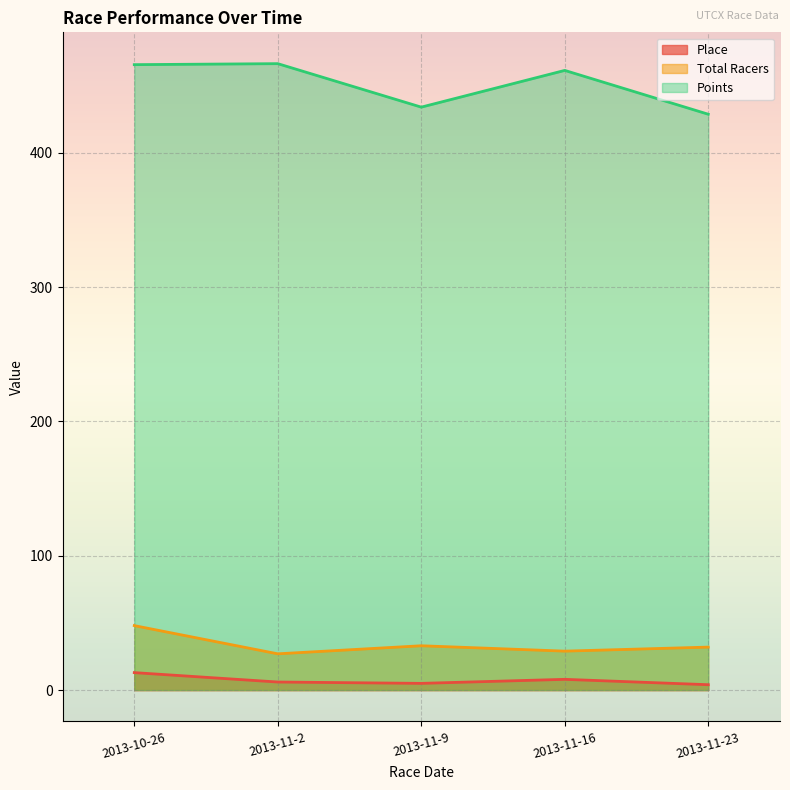

Is it true that Place equals 10.5 at 2013-11-2?

False